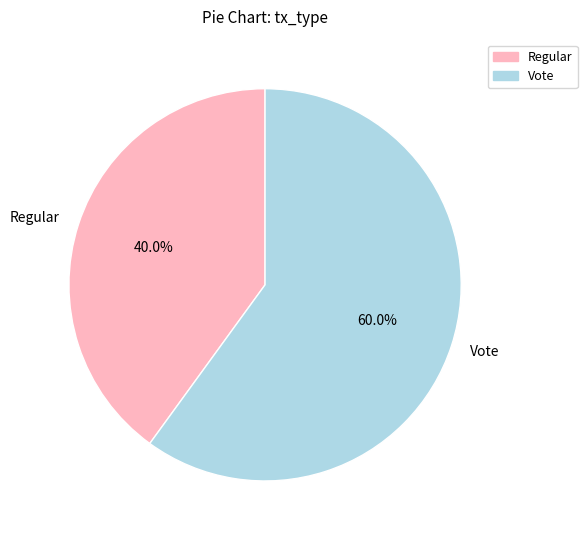

Which category has the smallest portion of the pie?

Regular